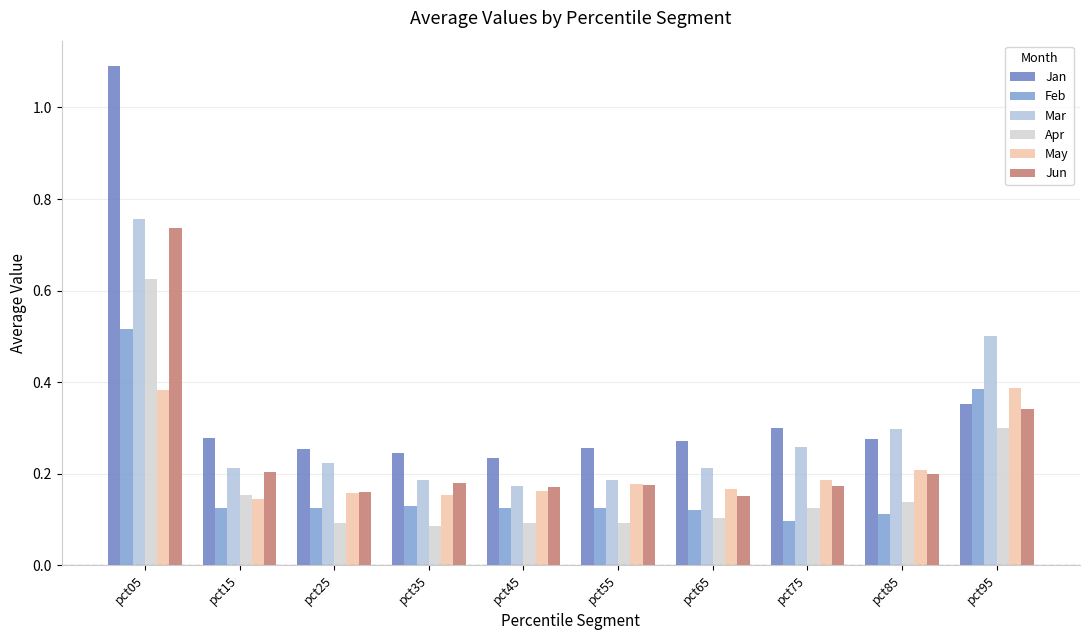

How many bars are there in each group?

6